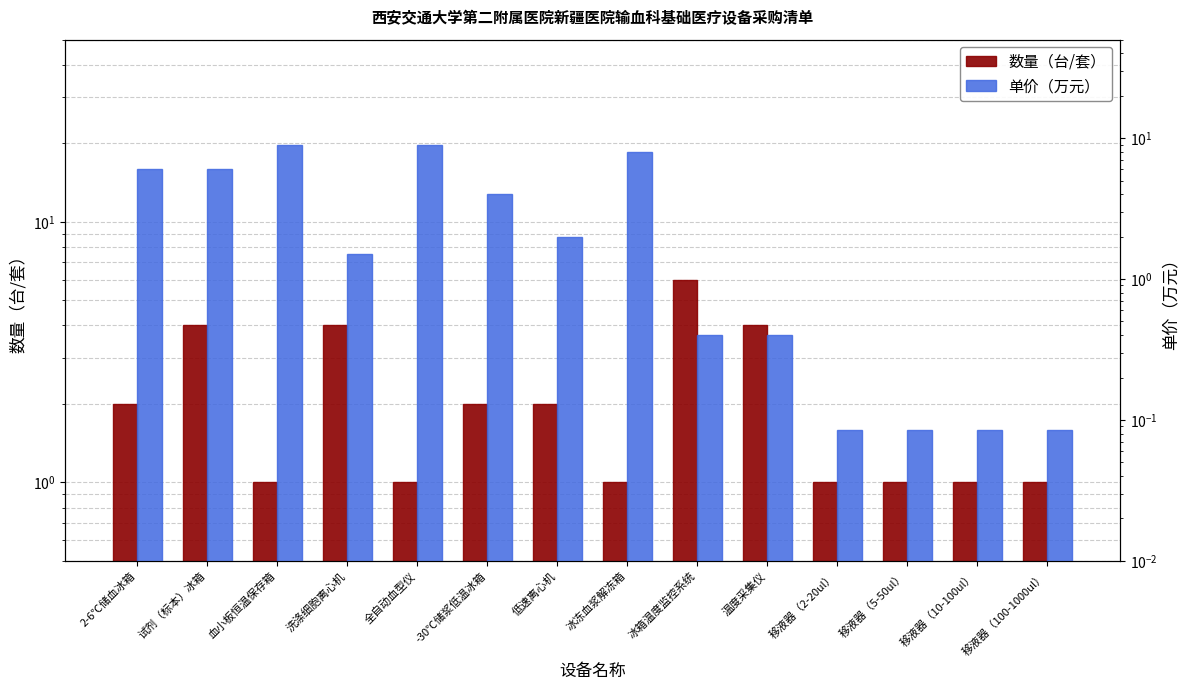

Reading left to right, extract all data points from this chart.

数量（台/套）: 2-6℃储血冰箱=2.0	试剂（标本）冰箱=4.0	血小板恒温保存箱=1.0	洗涤细胞离心机=4.0	全自动血型仪=1.0	-30℃储浆低温冰箱=2.0	低速离心机=2.0	冰冻血浆解冻箱=1.0	冰箱温度监控系统=6.0	温度采集仪=4.0	移液器（2-20ul）=1.0	移液器（5-50ul）=1.0	移液器（10-100ul）=1.0	移液器（100-1000ul）=1.0
单价（万元）: 2-6℃储血冰箱=6.0	试剂（标本）冰箱=6.0	血小板恒温保存箱=9.0	洗涤细胞离心机=1.5	全自动血型仪=9.0	-30℃储浆低温冰箱=4.0	低速离心机=2.0	冰冻血浆解冻箱=8.0	冰箱温度监控系统=0.4	温度采集仪=0.4	移液器（2-20ul）=0.1	移液器（5-50ul）=0.1	移液器（10-100ul）=0.1	移液器（100-1000ul）=0.1